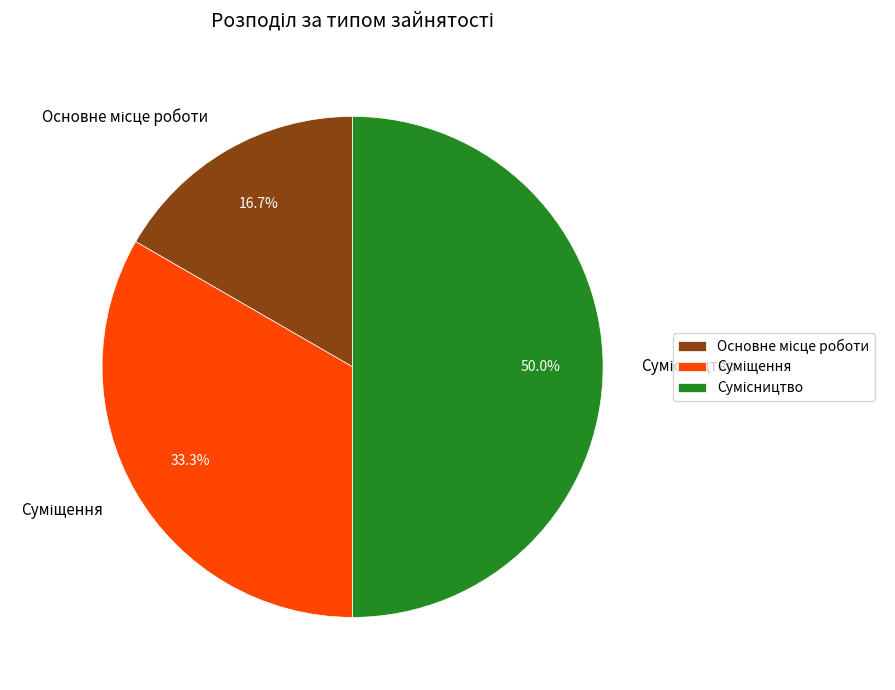

Which category has the smallest portion of the pie?

Основне місце роботи